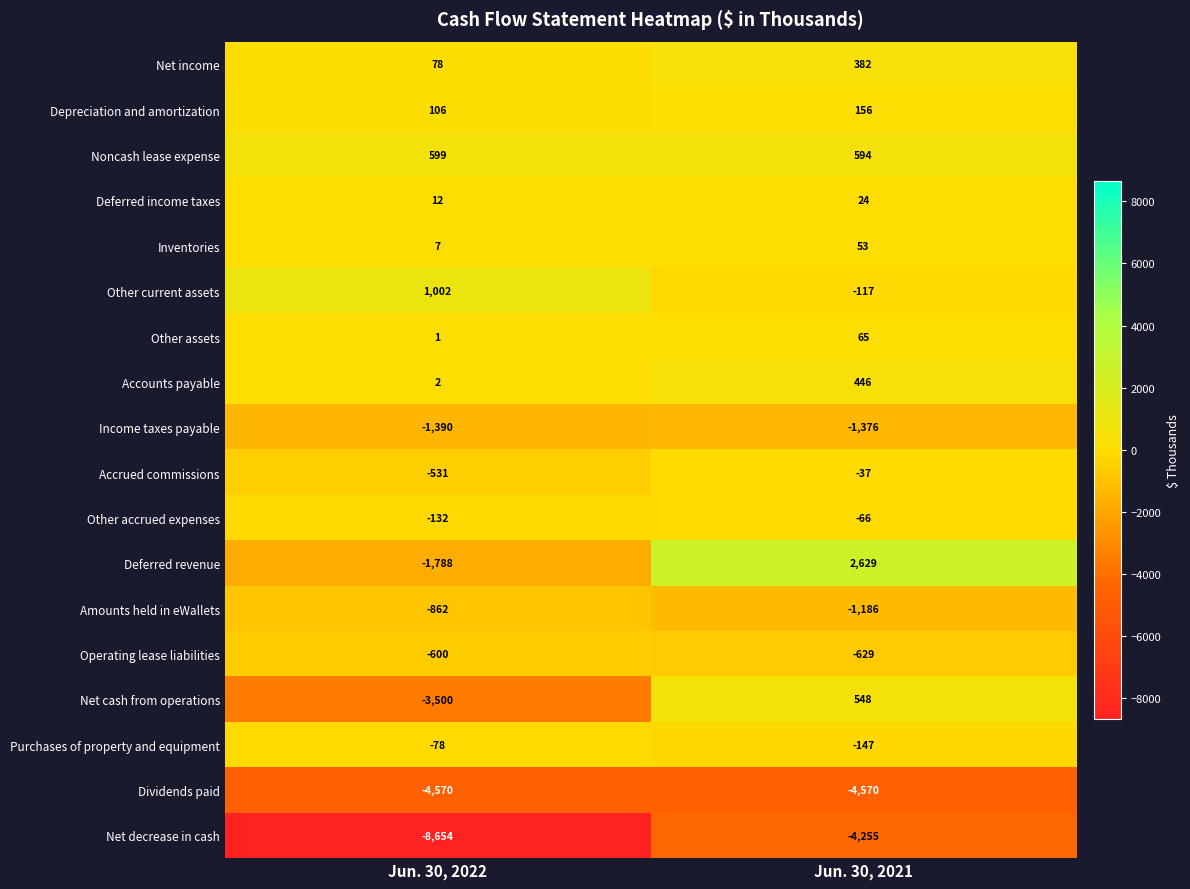

What is the sum of the Other accrued expenses values at Jun. 30, 2022 and Jun. 30, 2021?

-198